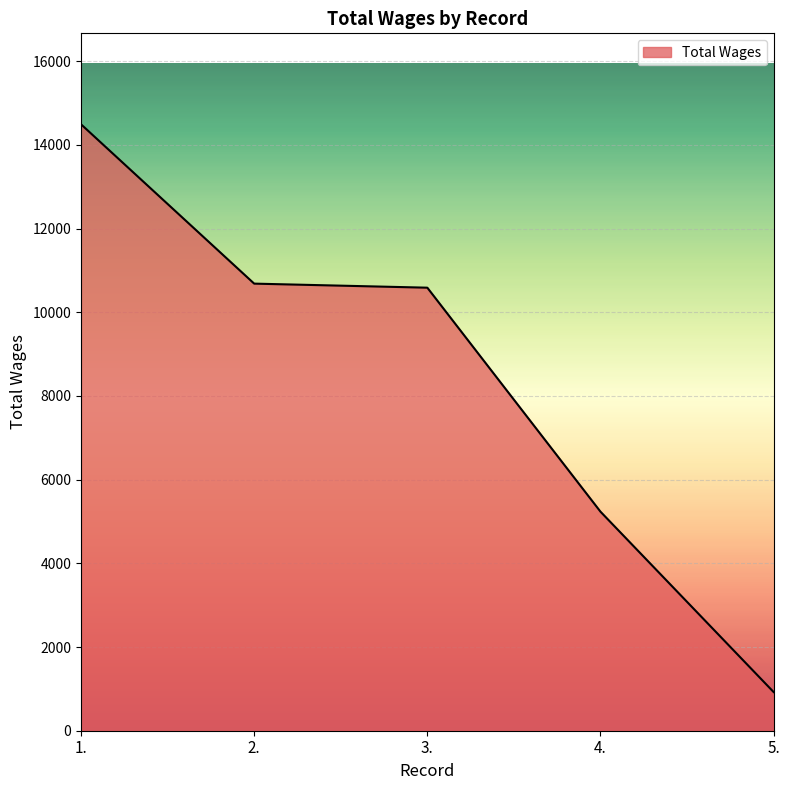

The value at 1. is 24663. True or false?

False